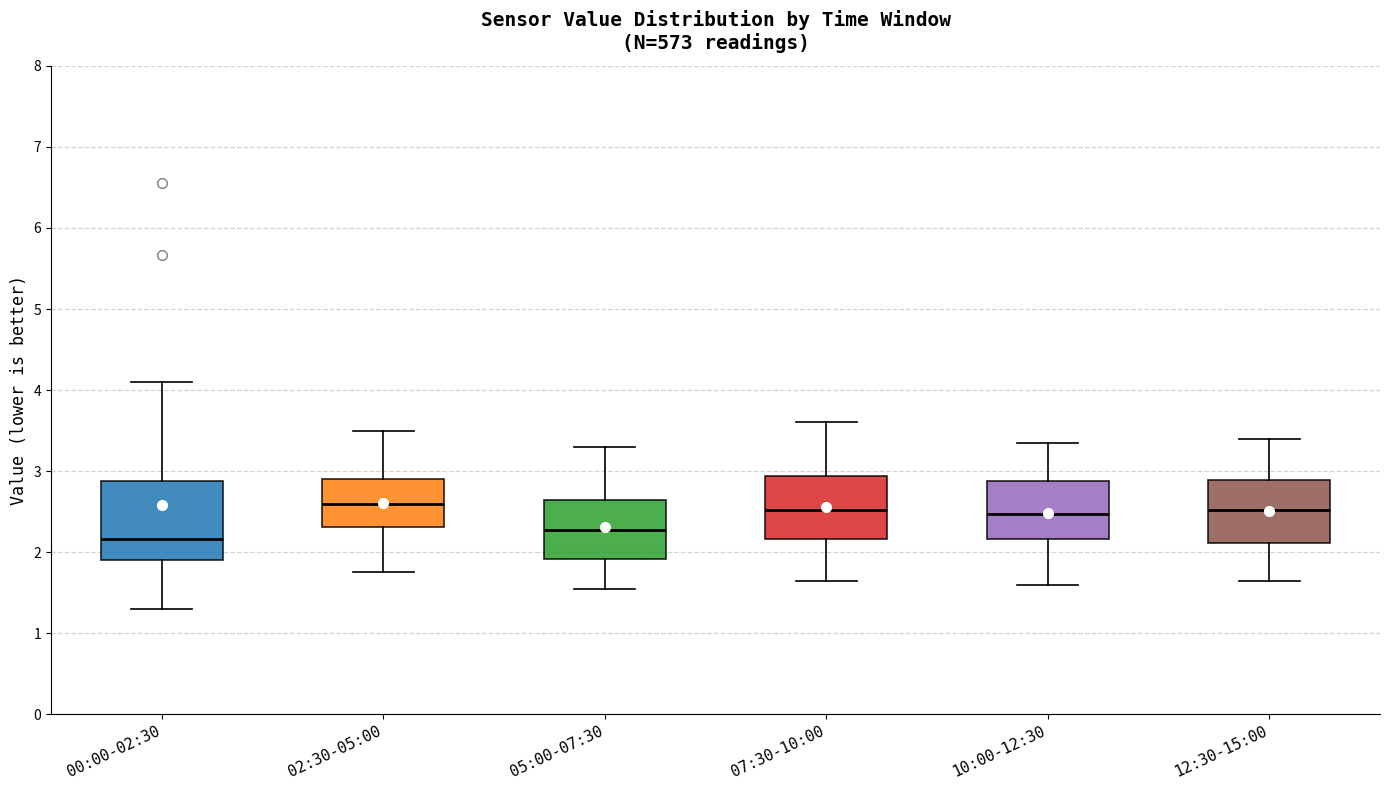

Reading left to right, transcribe this box plot: for each box, give where its median line is, the range the box spans, and where its two whiskers end, as read against the y-axis. The values are not printed on the chart, so give them approximately, as read against the axis.

00:00-02:30: median 2.2, box 1.9 to 2.9, whiskers 1.3 to 4.1
02:30-05:00: median 2.6, box 2.3 to 2.9, whiskers 1.8 to 3.5
05:00-07:30: median 2.3, box 1.9 to 2.6, whiskers 1.6 to 3.3
07:30-10:00: median 2.5, box 2.2 to 2.9, whiskers 1.7 to 3.6
10:00-12:30: median 2.5, box 2.2 to 2.9, whiskers 1.6 to 3.4
12:30-15:00: median 2.5, box 2.1 to 2.9, whiskers 1.7 to 3.4